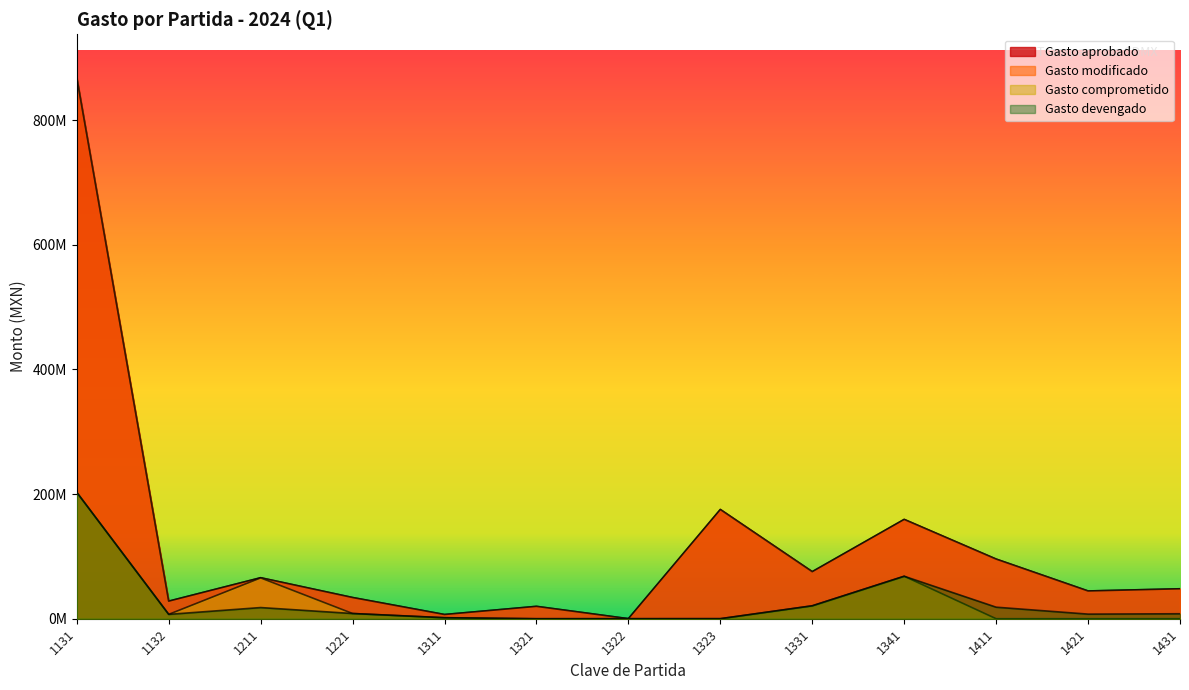

Where does the Gasto aprobado series first go above 48062099?

1131